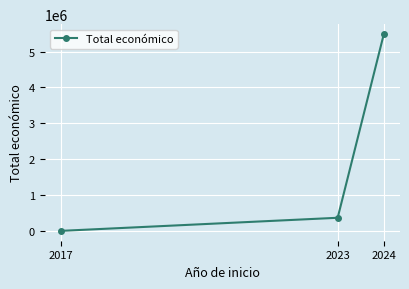

At which category does the chart reach its peak across all series?

2024